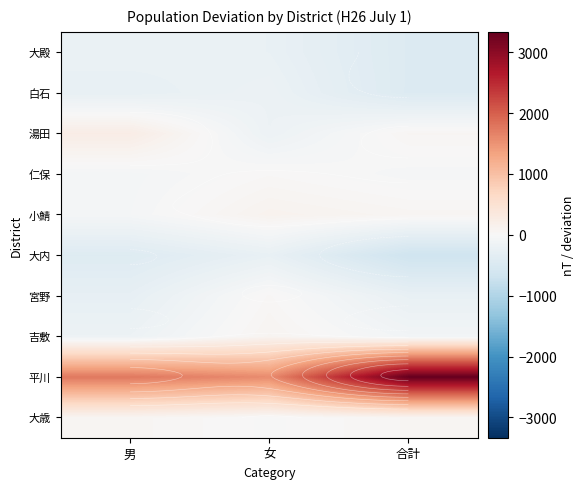

Between 女 and 合計, which is larger?

女